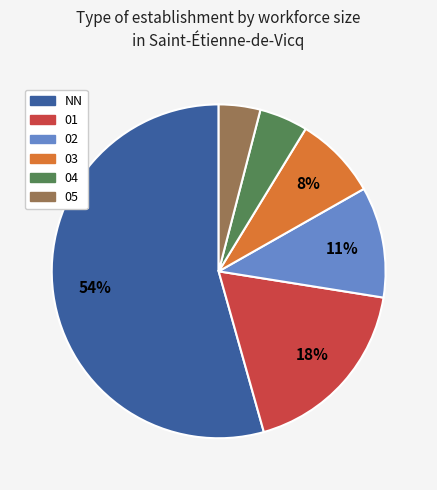

What percentage is the 01 slice, to the nearest percent?

18%